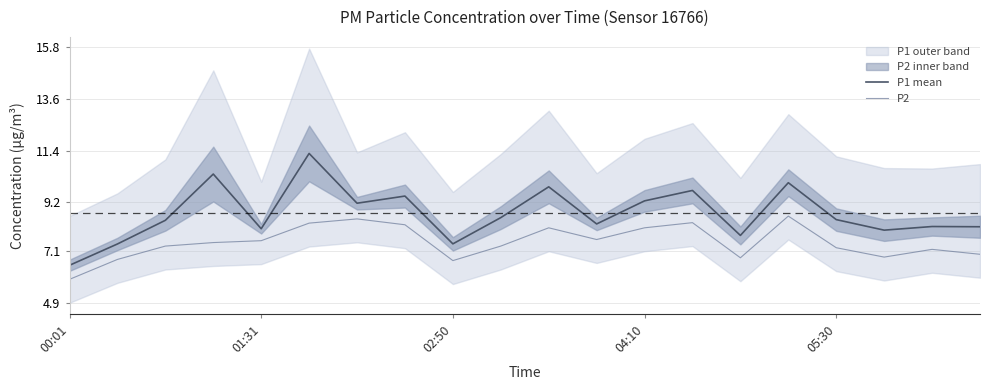

What is the minimum value shown in the chart?

5.9